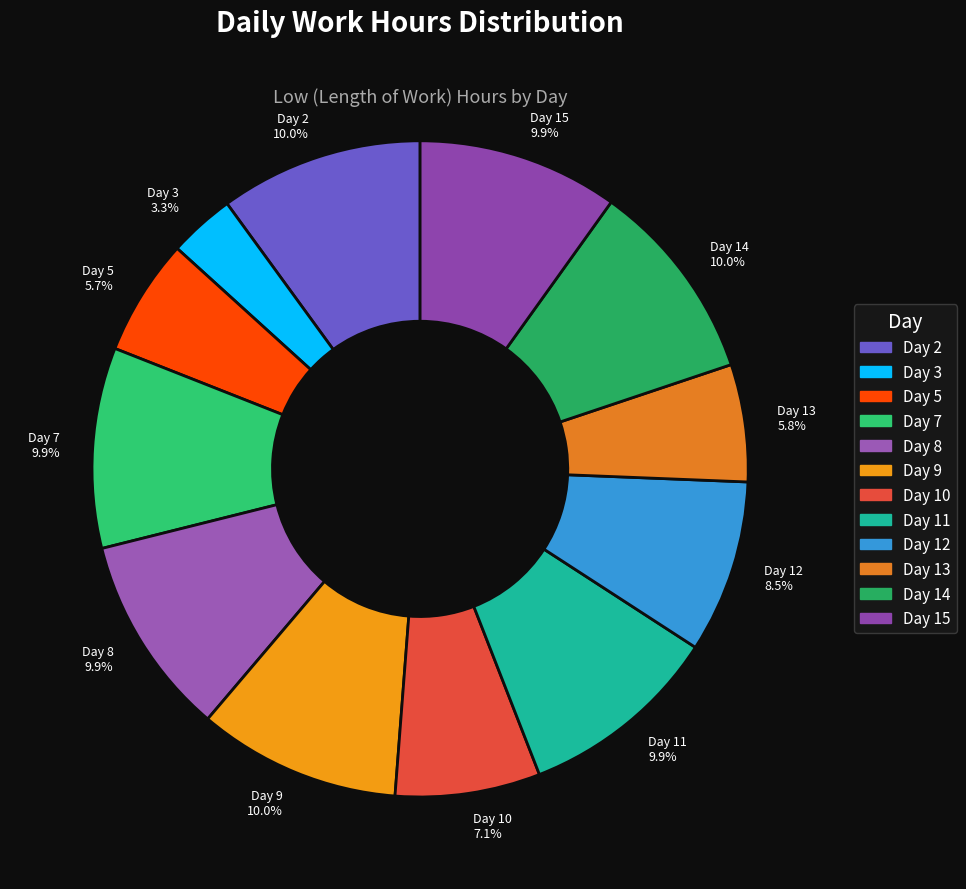

What is the ratio of the value at Day 5 5.7% to the value at Day 14 10.0%?

0.6